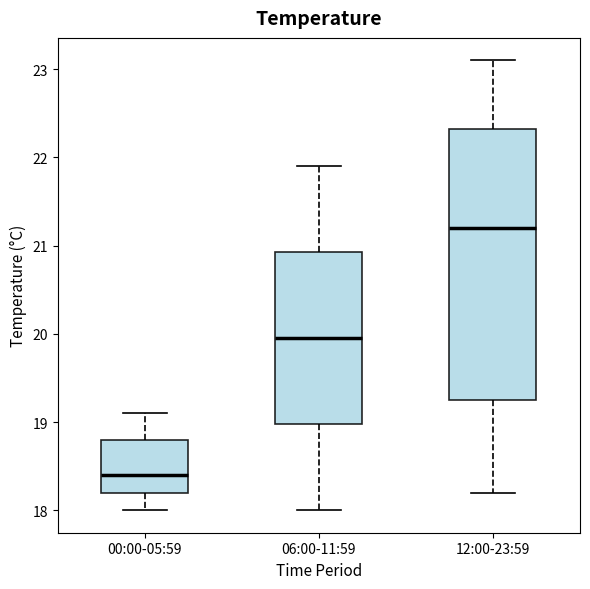

Where is the upper edge of the box for 06:00-11:59 on the y-axis? The values are not printed on the chart, so give them approximately, as read against the axis.

20.9